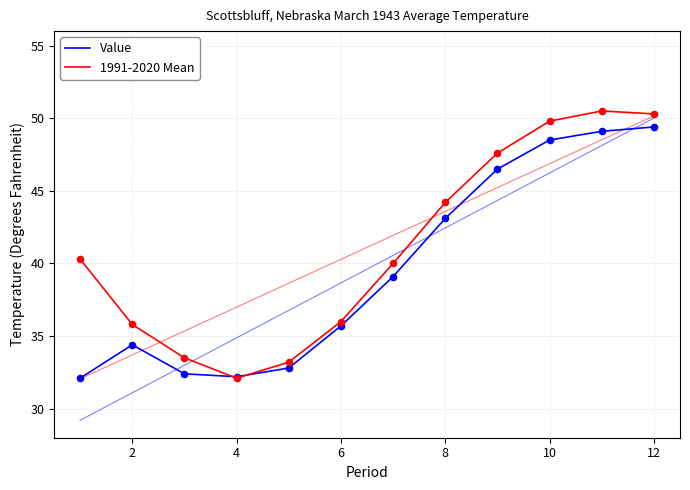

At which category is the sum across all series the highest?

12